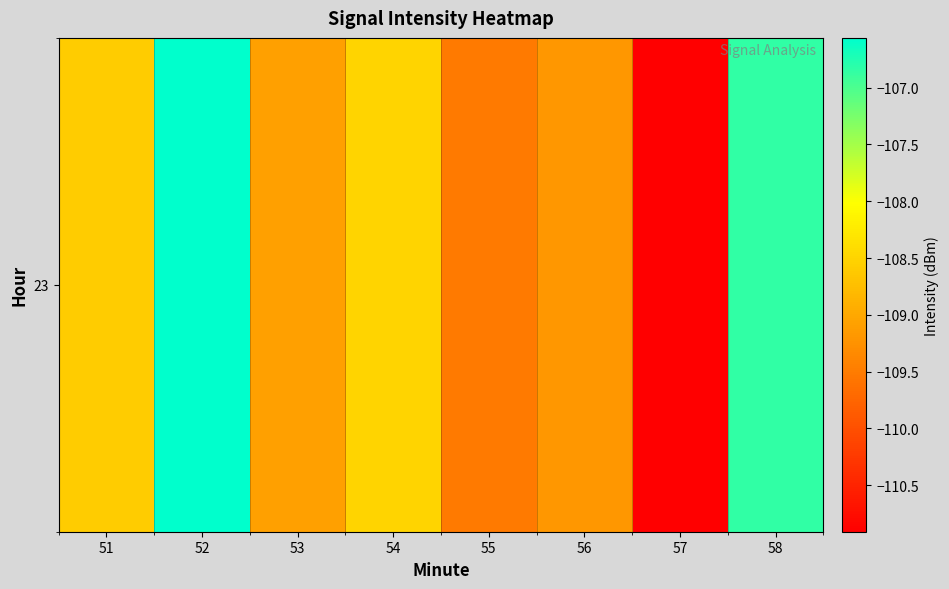

Count the number of categories in the chart.

8